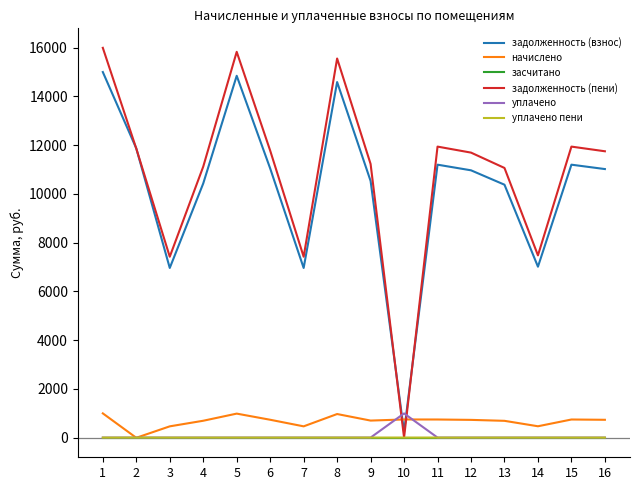

How many times do задолженность (взнос) and начислено cross each other?

2